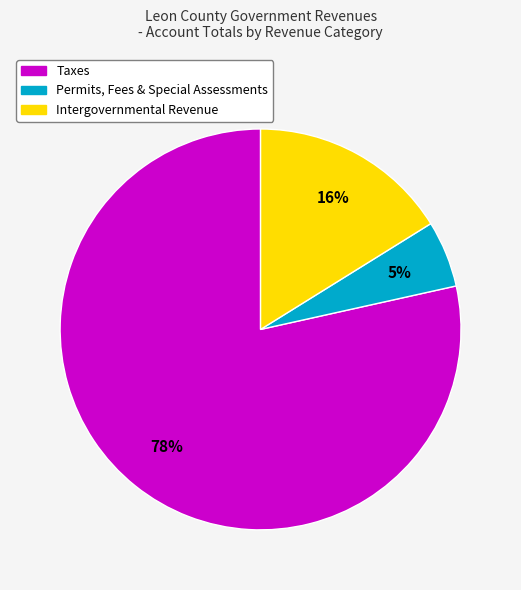

To the nearest percent, what is the average slice percentage?

33%